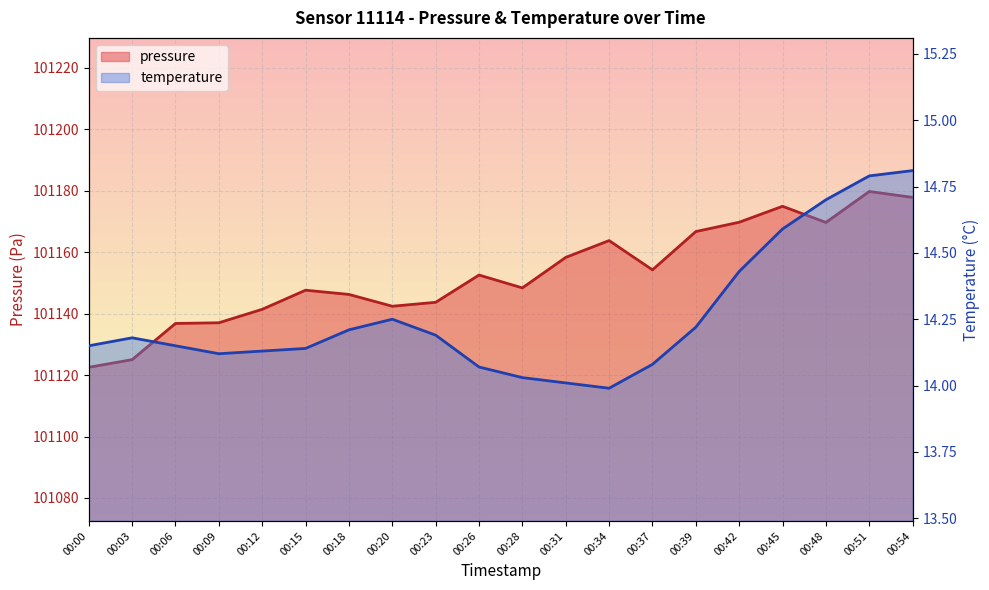

True or false: temperature has a value of 5.4 at 00:34.

False